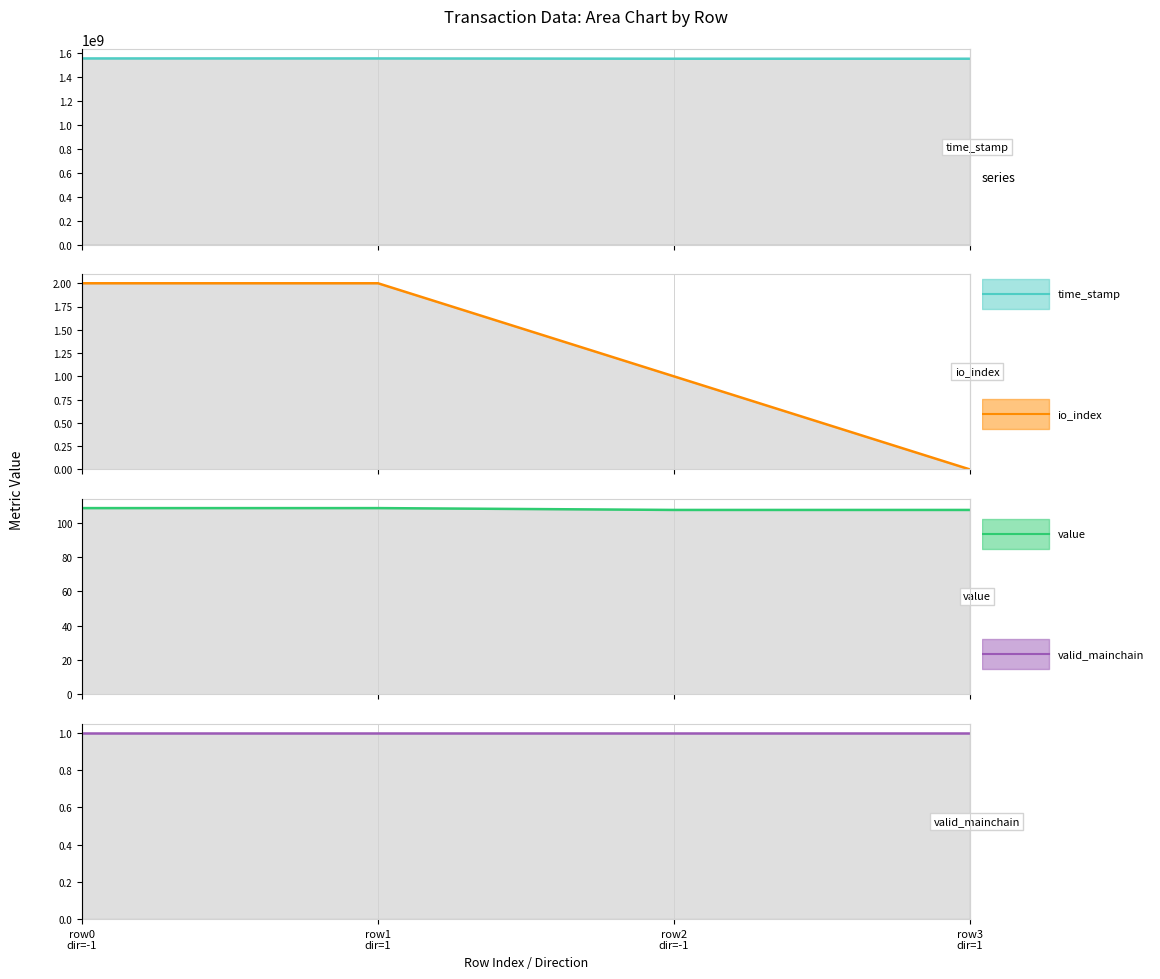

What is the sum of the io_index values at row2
dir=-1 and row1
dir=1?

3.0